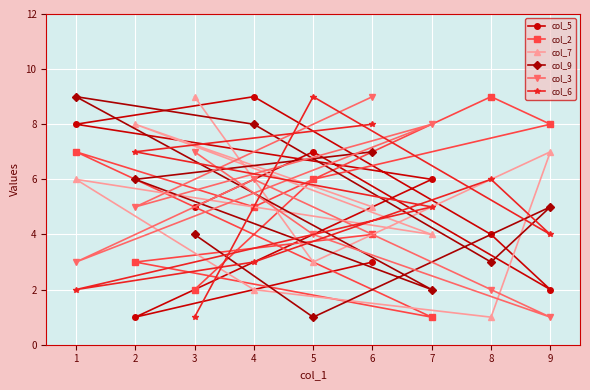

Between 2 and 6, which series saw the biggest shift?

col_3